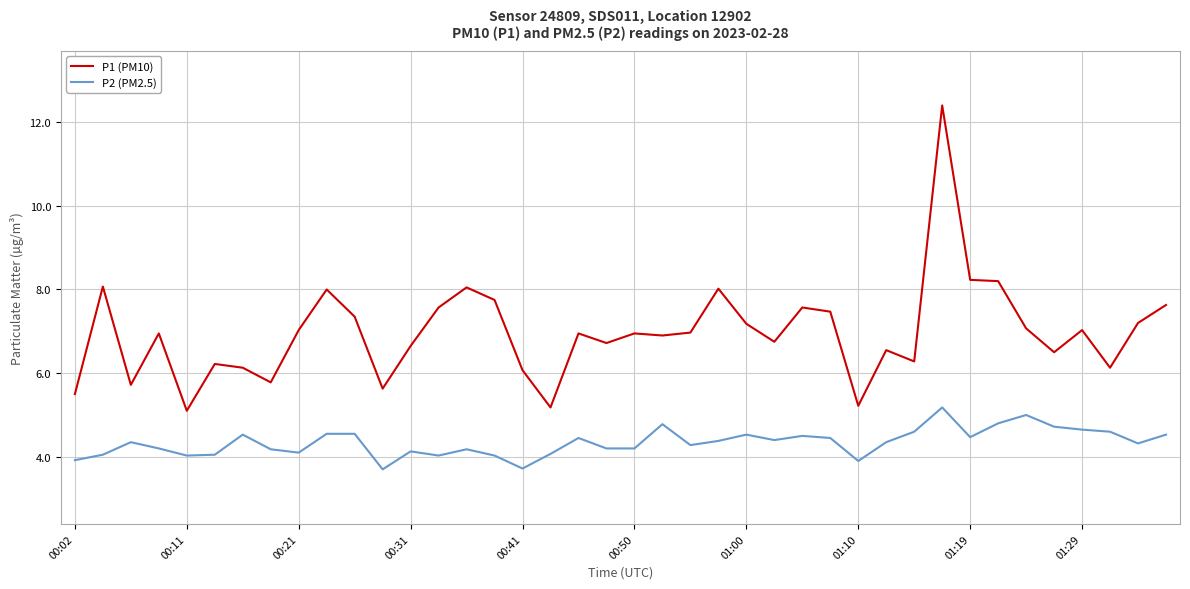

What are all the series names shown in the legend?

P1 (PM10), P2 (PM2.5)